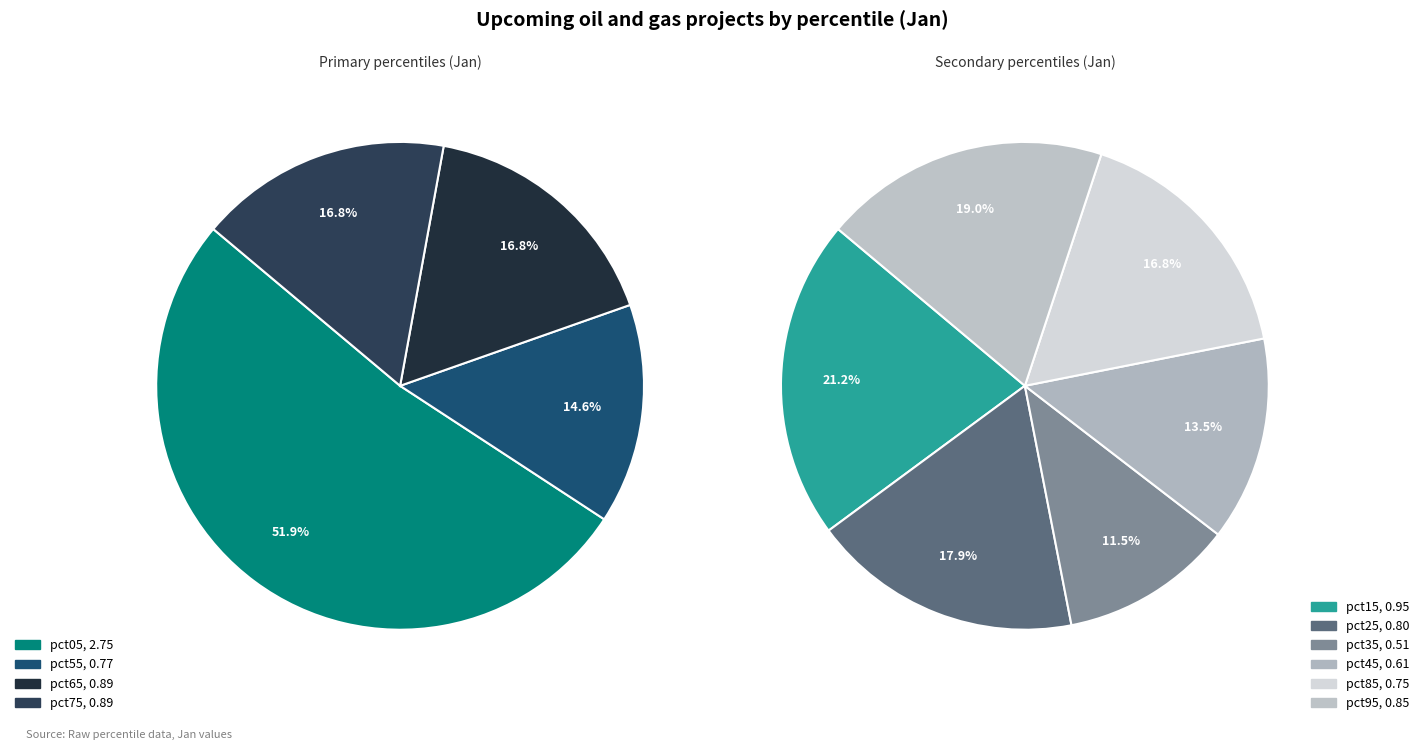

Which slice is the smallest?

pct35